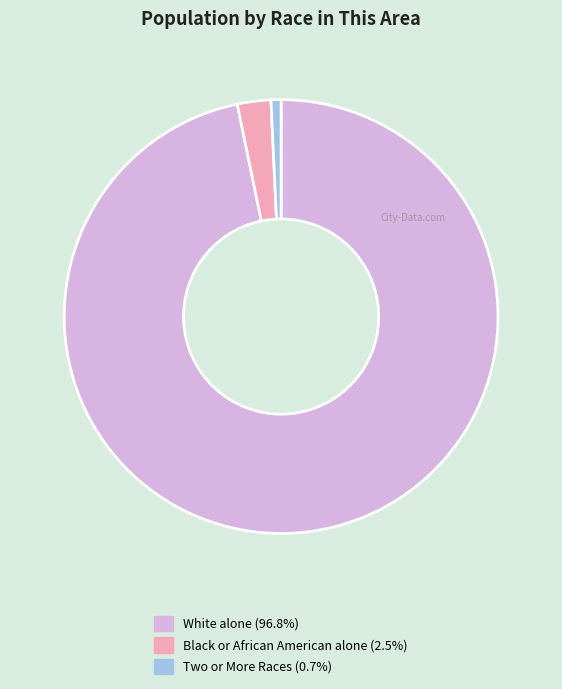

Does any single category account for the majority?

Yes